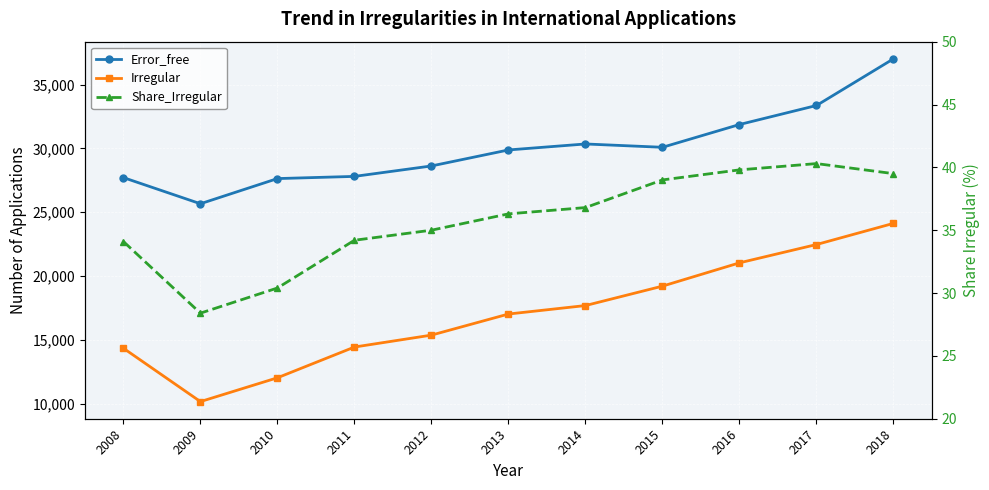

What is the difference between the maximum and minimum values in the Error_free series?

11343.0